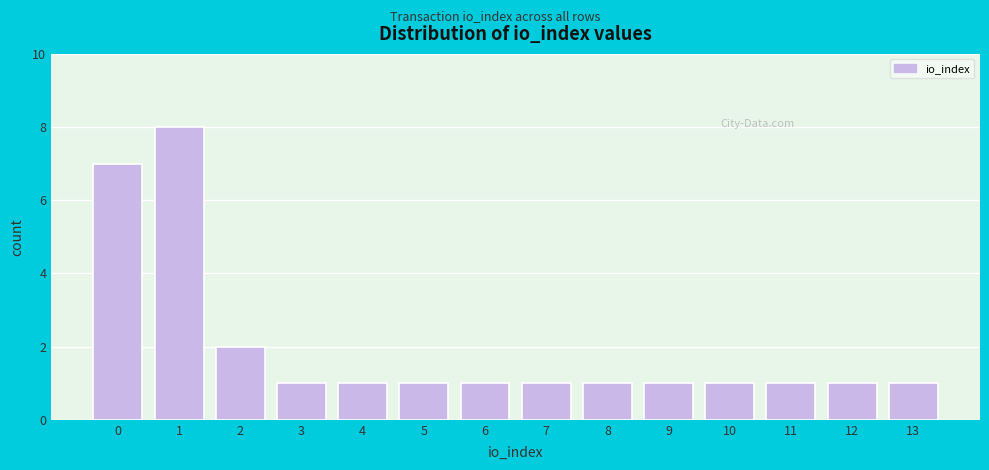

Reading left to right, transcribe all the data shown in this chart.

7	8	2	1	1	1	1	1	1	1	1	1	1	1